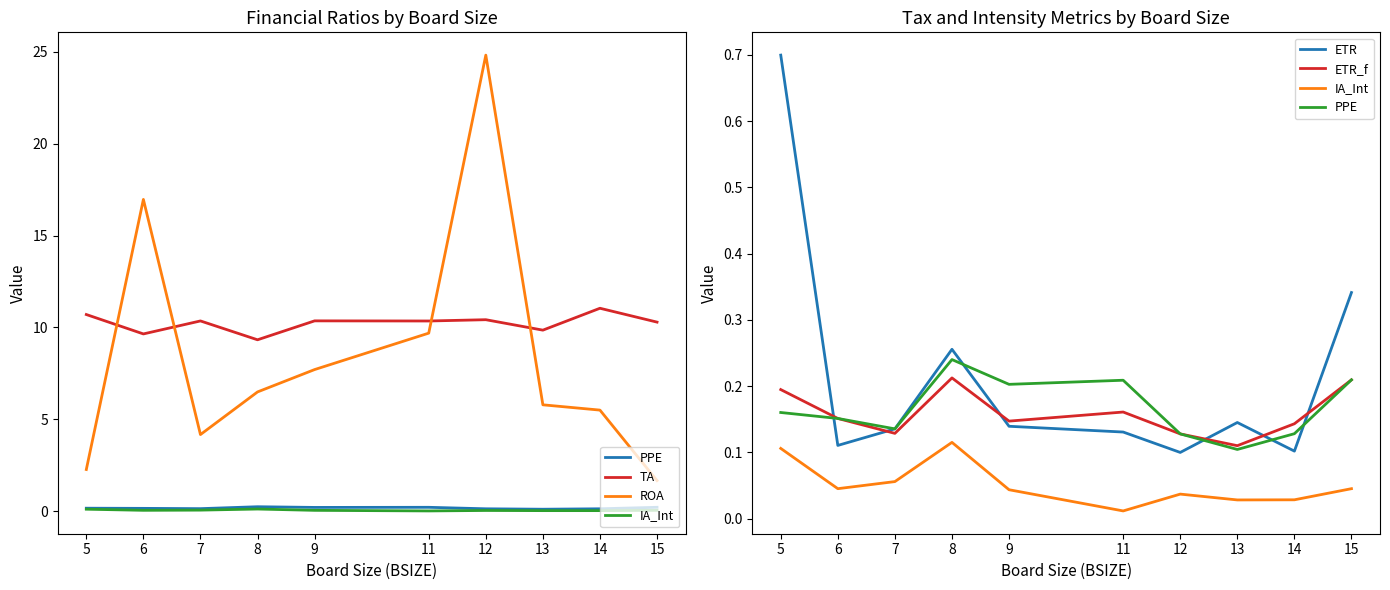

How many interior local peaks does the ROA series have?

2